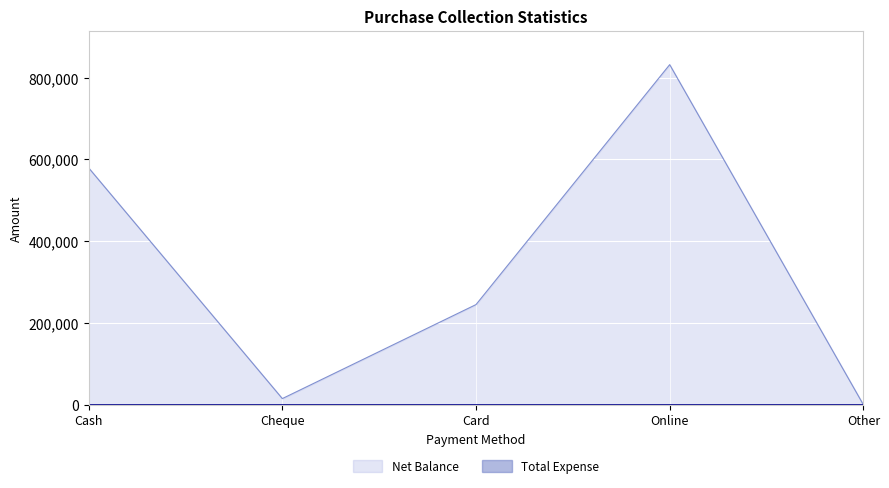

How many distinct data groups are displayed?

2